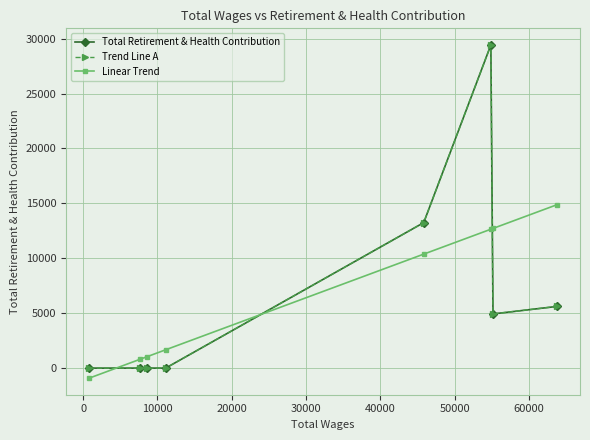

What is the difference between the maximum and second lowest values in the Linear Trend series?

14062.0